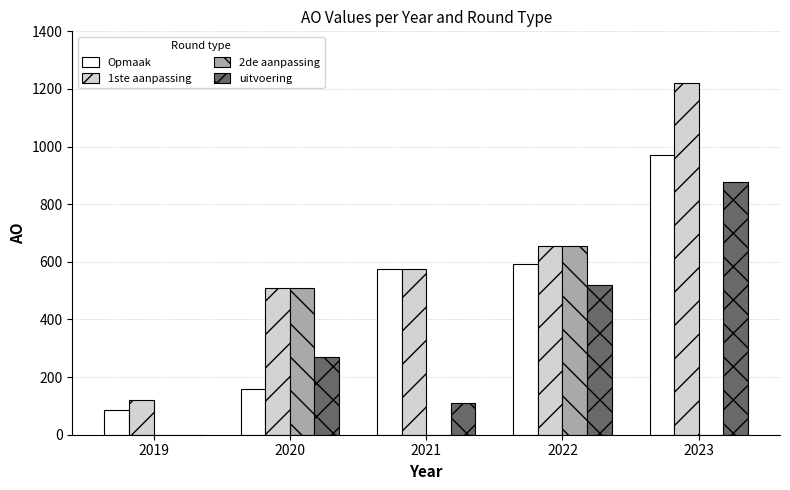

Which series has the largest total across all categories?

1ste aanpassing